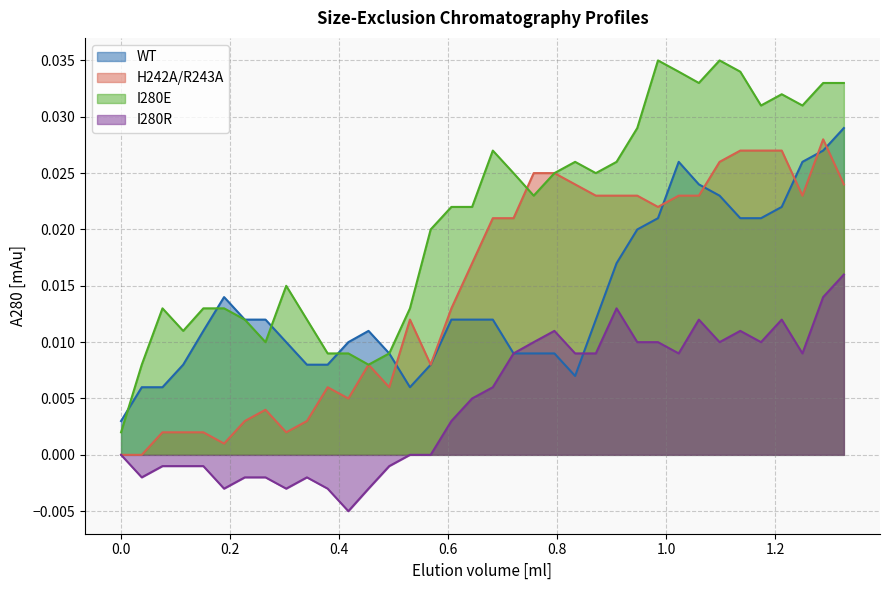

Is the value of H242A/R243A at 1.136 greater than the value of I280R at 0.833?

Yes